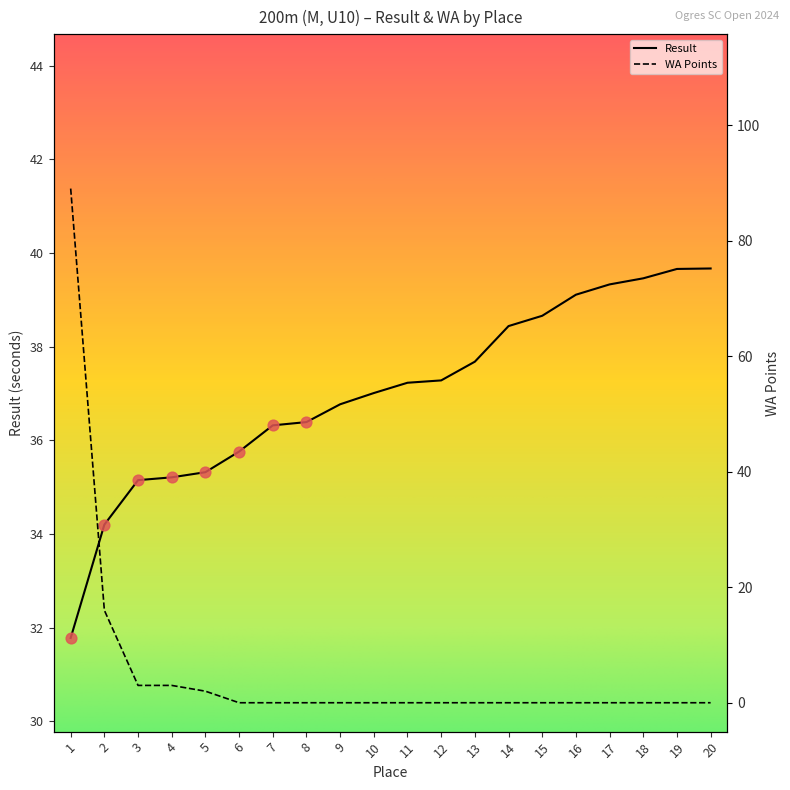

Which series has the largest total across all categories?

Result